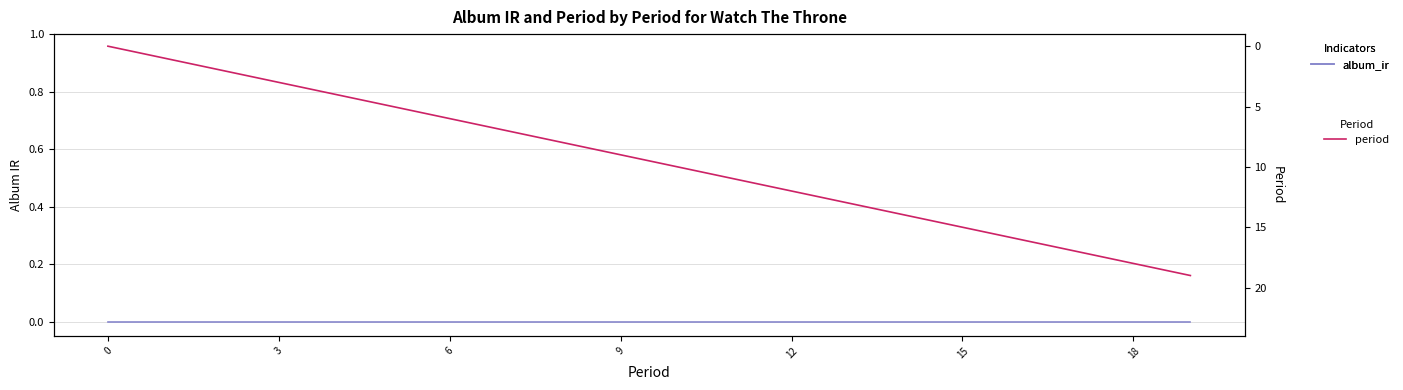

True or false: period and album_ir intersect in this chart.

False